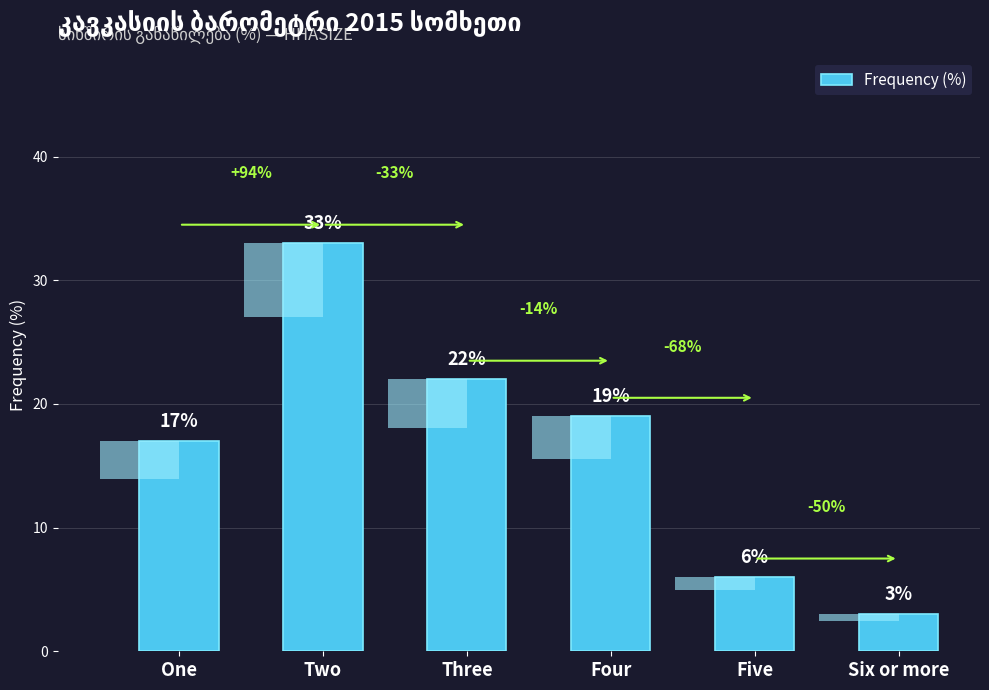

What is the sum of all values?

100